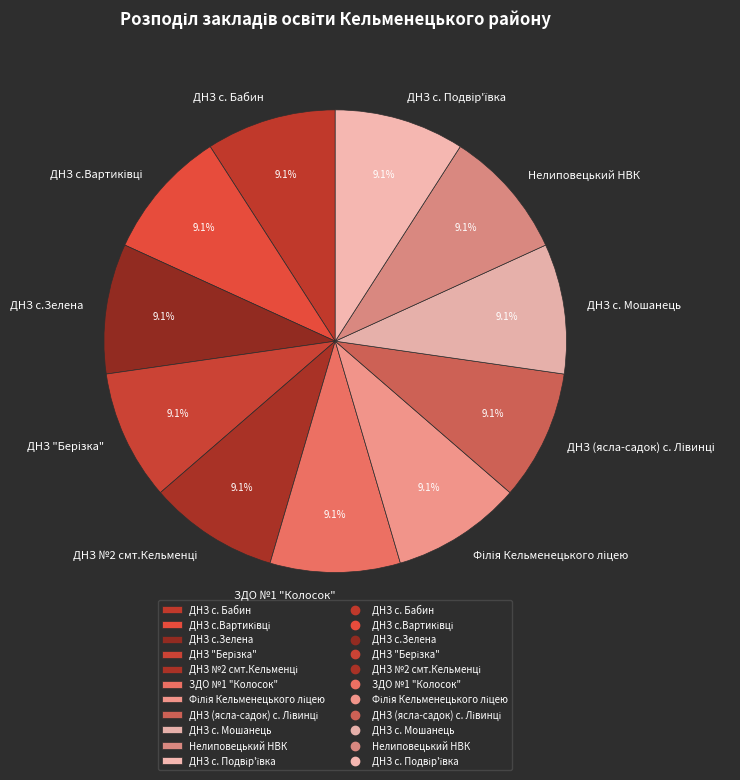

Approximately how many times larger is the value at ДНЗ с.Зелена compared to ДНЗ с. Бабин?

1.0